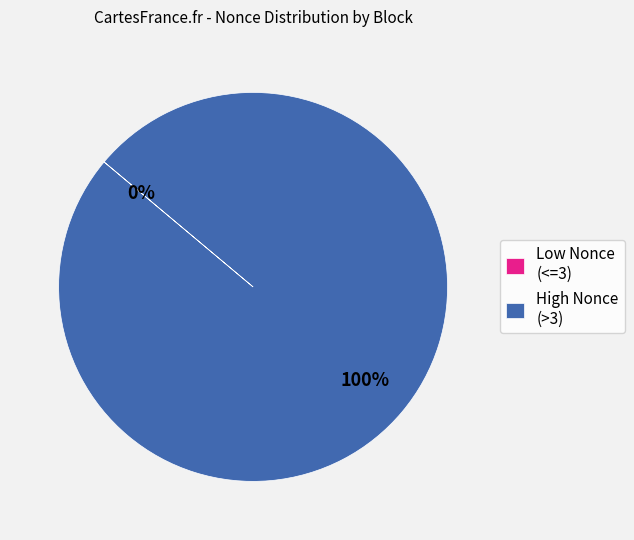

Does any single category account for the majority?

Yes